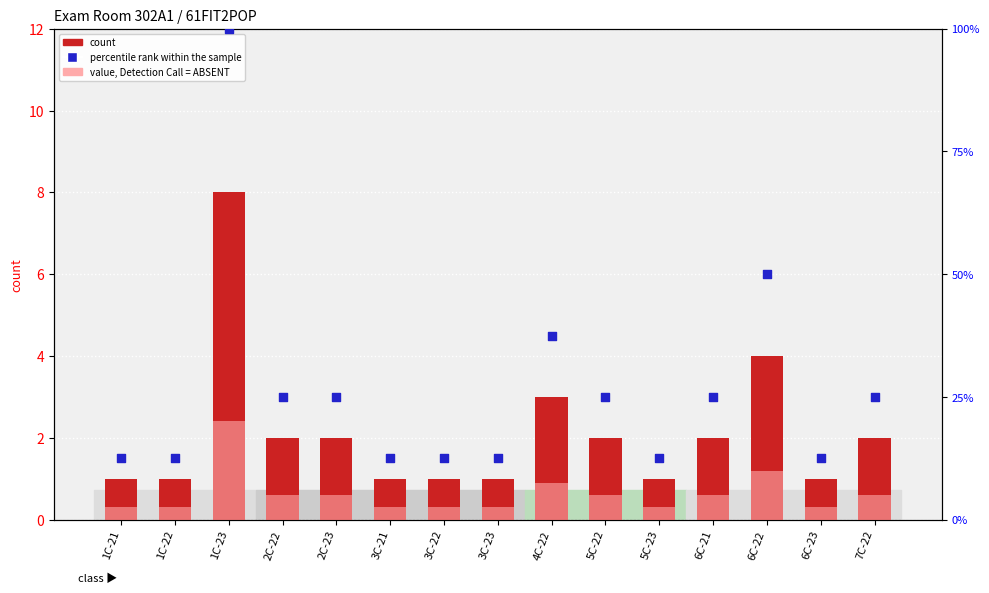

Is the value of percentile rank within the sample at 2C-23 greater than the value of count at 3C-23?

Yes